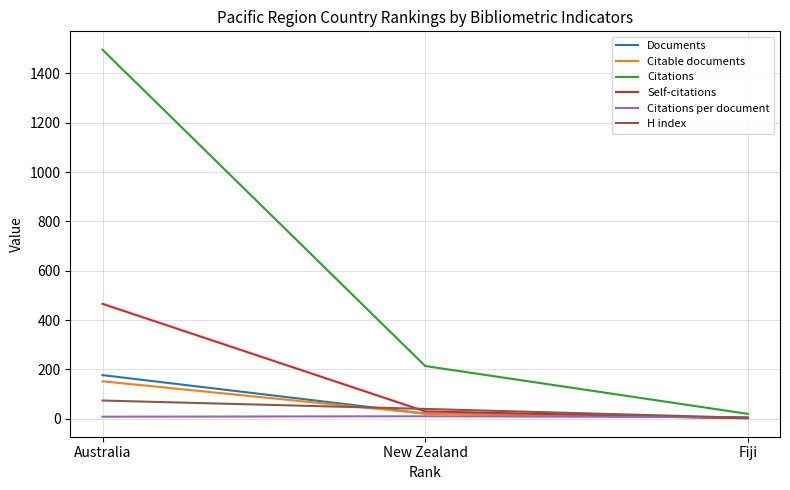

What is the average value of the Citations series?

576.7